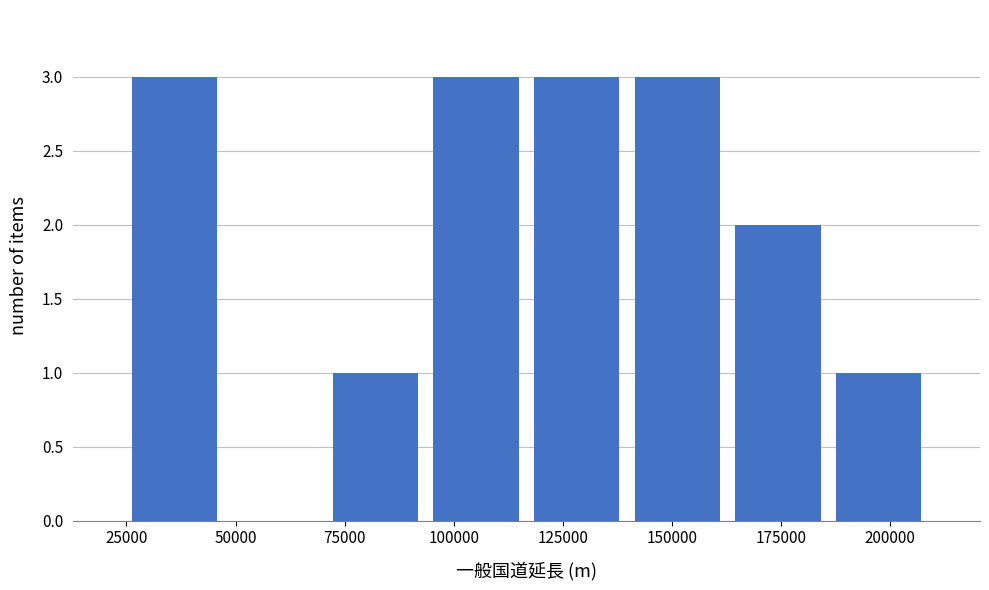

Reading left to right, list every bar in this chart as the range it spans on the x-axis followed by its height. Neither the bar edges nor the heights are printed on the chart, so give them approximately, as read against the axes.

25000 to 50000: 3
50000 to 70000: 0
70000 to 95000: 1
95000 to 115000: 3
115000 to 140000: 3
140000 to 165000: 3
165000 to 185000: 2
185000 to 210000: 1